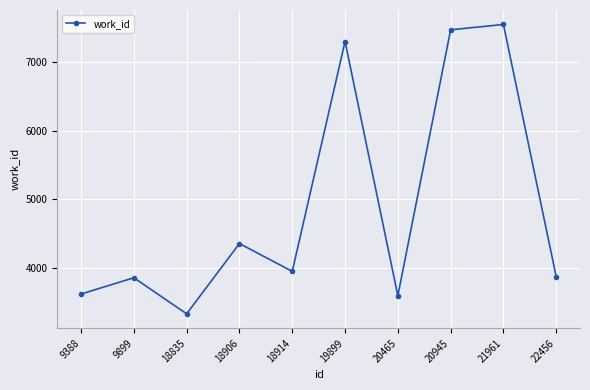

At which category does the chart reach its peak across all series?

21961